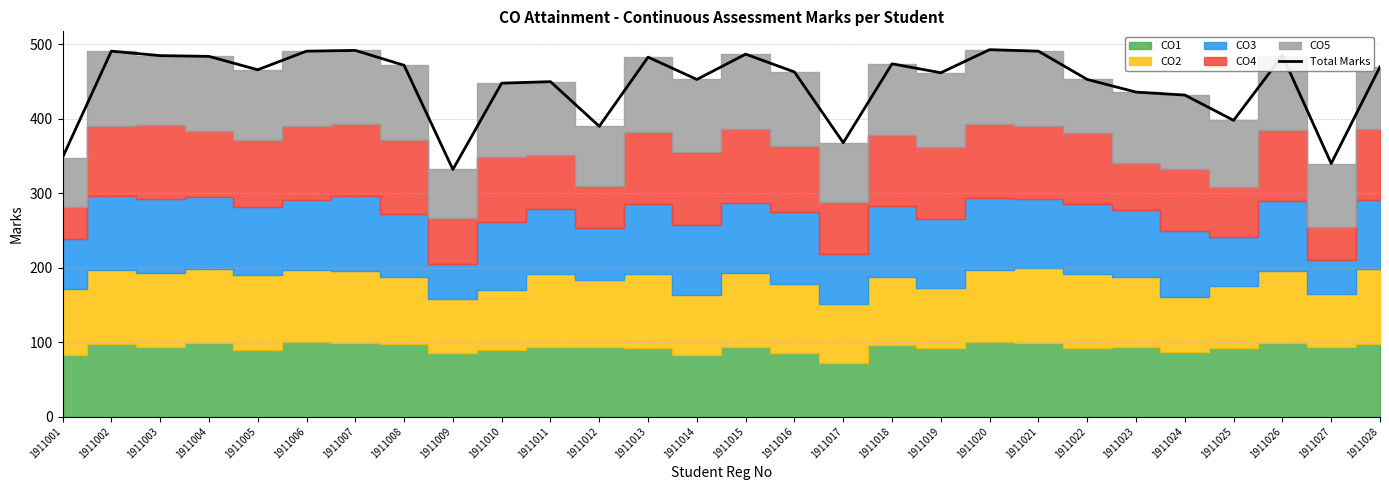

What is the difference between the maximum and minimum values?

161